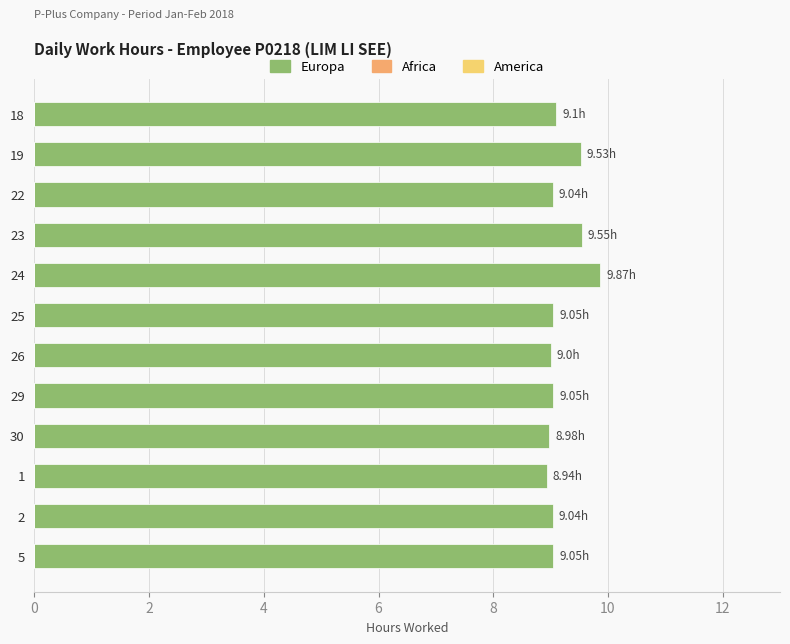

Approximately how many times larger is the value at 30 compared to 24?

0.9